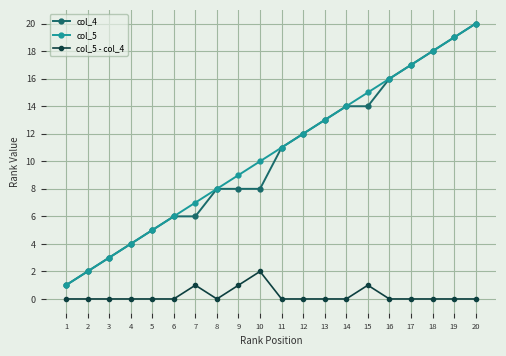

Is the value of col_5 at 3 greater than the value of col_5 - col_4 at 20?

Yes